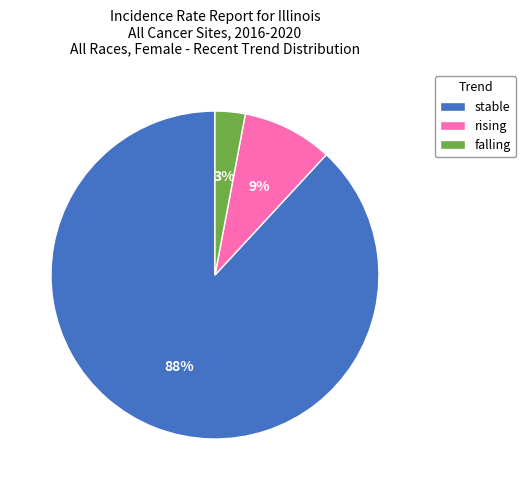

Count the number of slices in the pie.

3